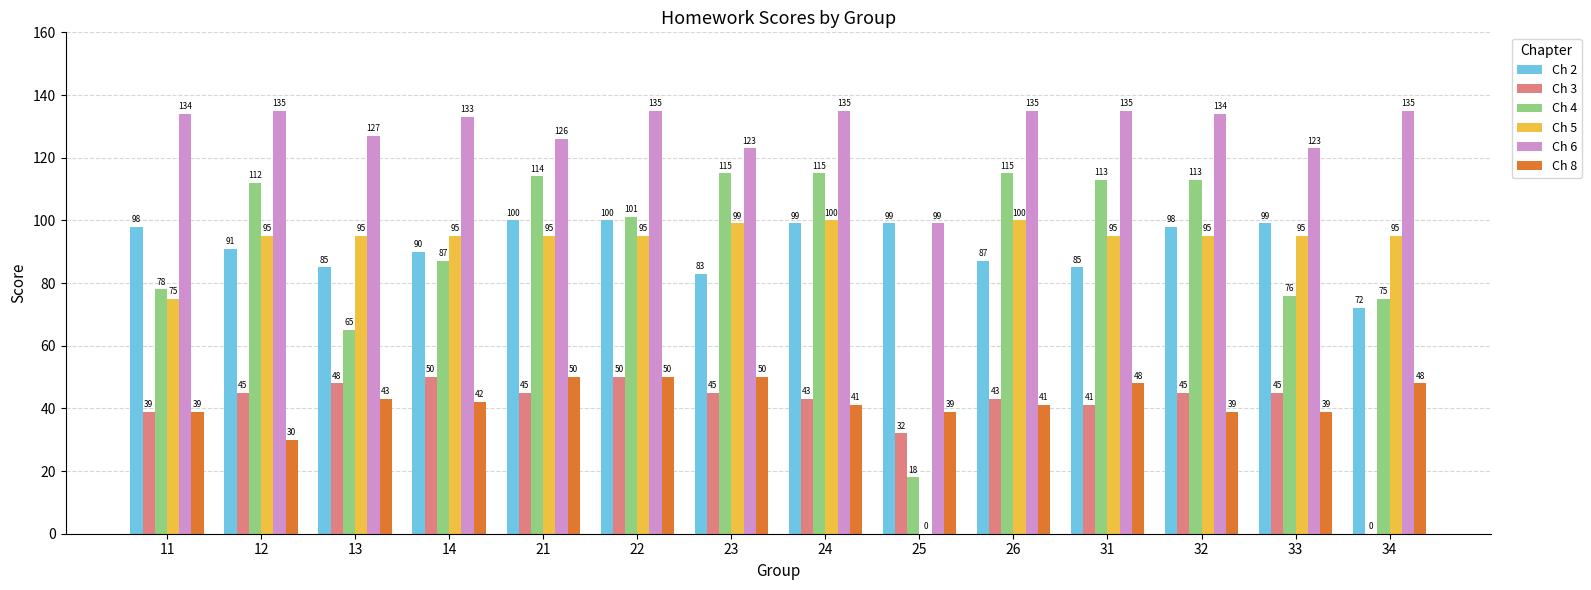

The Ch 5 series shows 137 at 21. True or false?

False